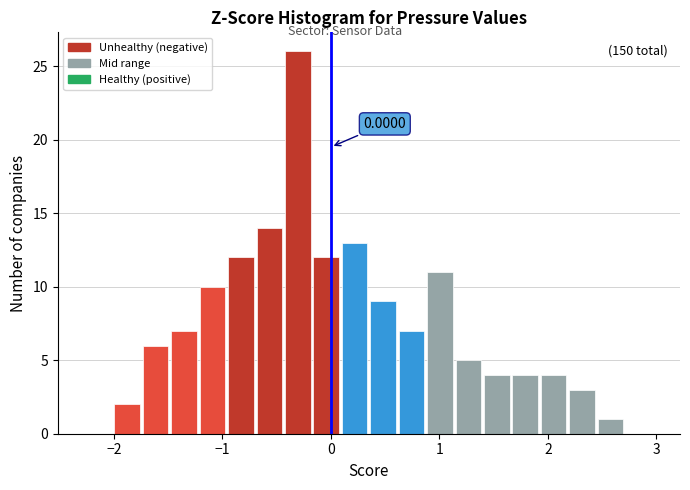

Around what value on the x-axis is the tallest bar? Give the approximate position of its centre, as read against the axis.

-0.3